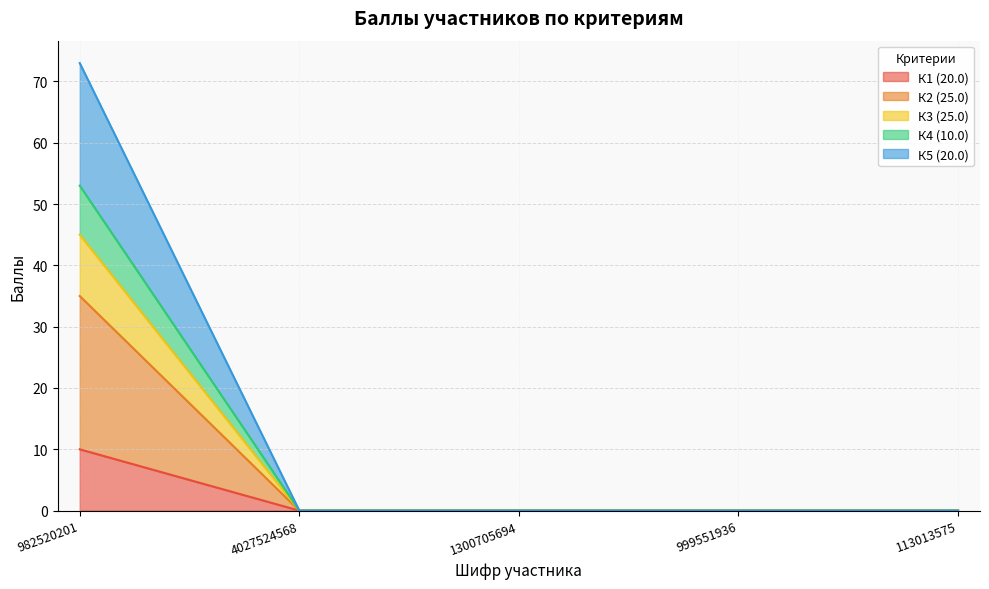

Is the value of К1 (20.0) at 982520201 greater than the value of К3 (25.0) at 999551936?

Yes